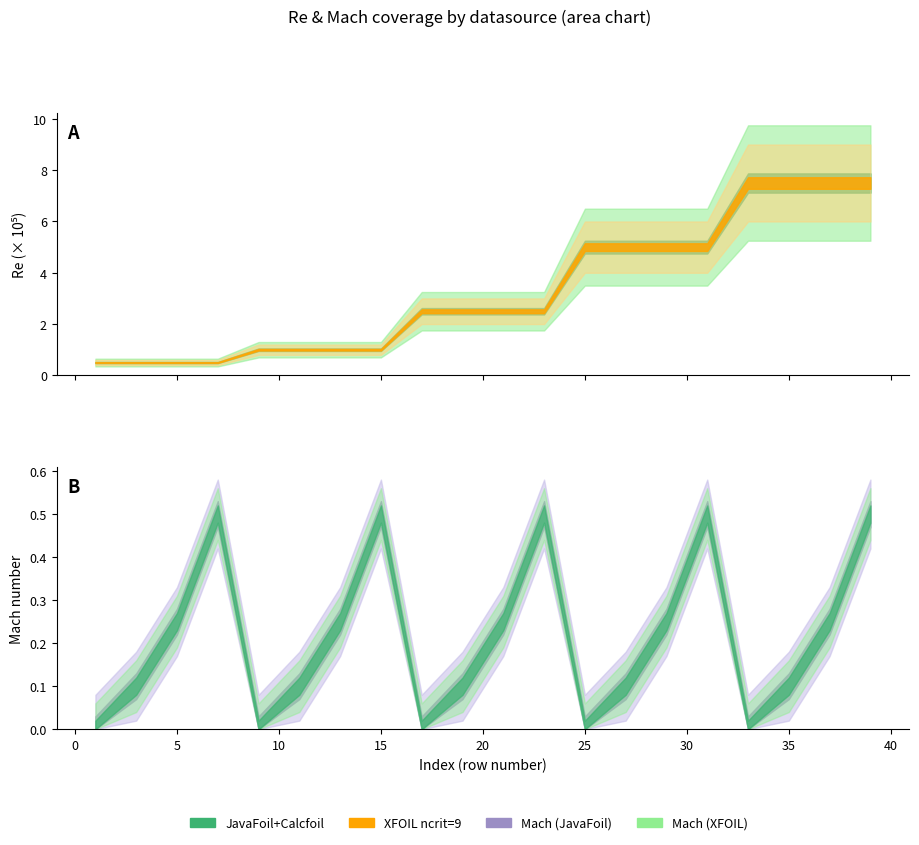

What are all the series names shown in the legend?

JavaFoil, XFOIL, Mach_JavaFoil, Mach_XFOIL